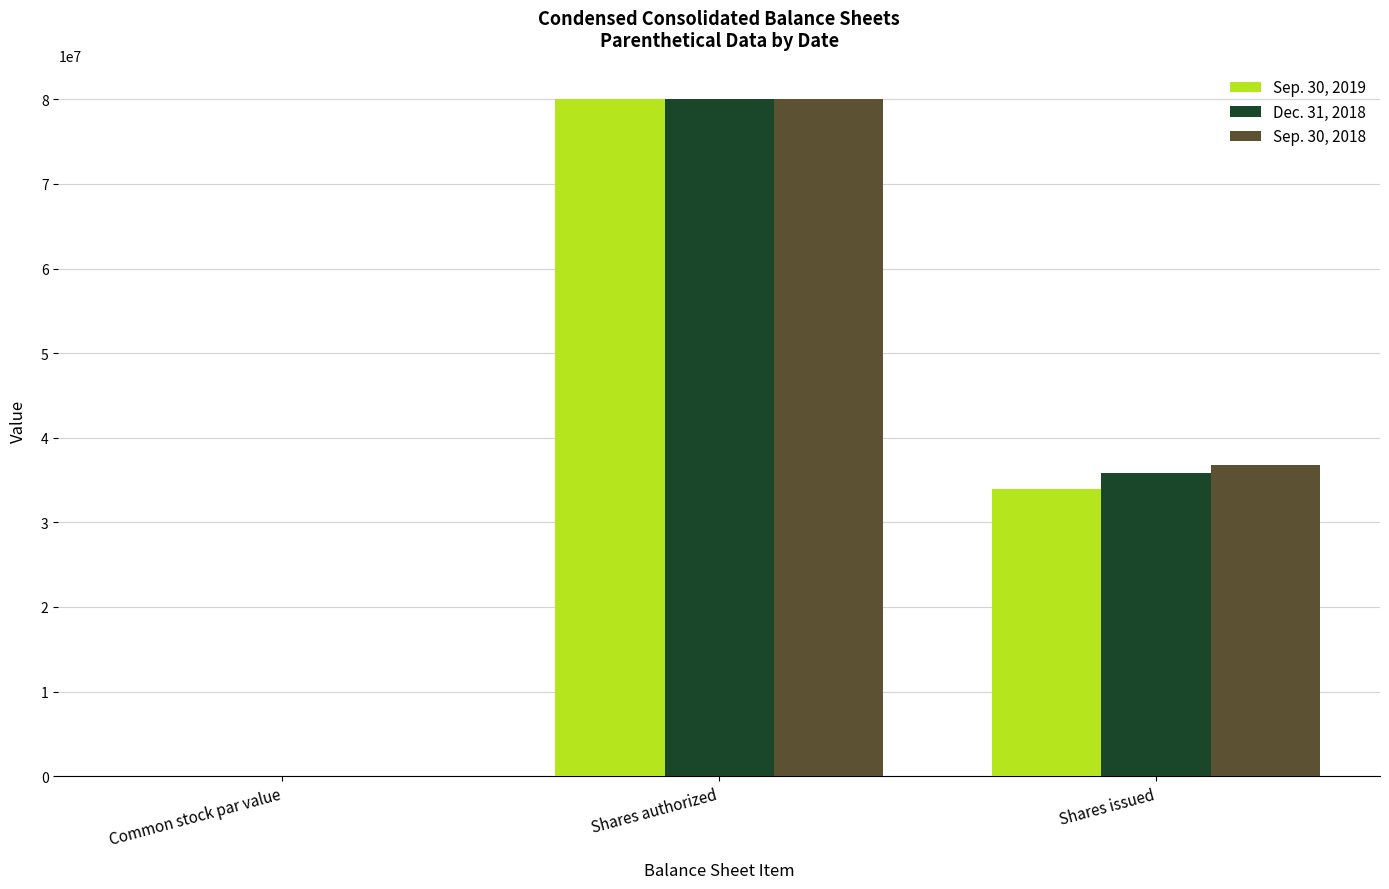

What is the difference between the Sep. 30, 2018 values at Common stock par value and Shares authorized?

79999997.5